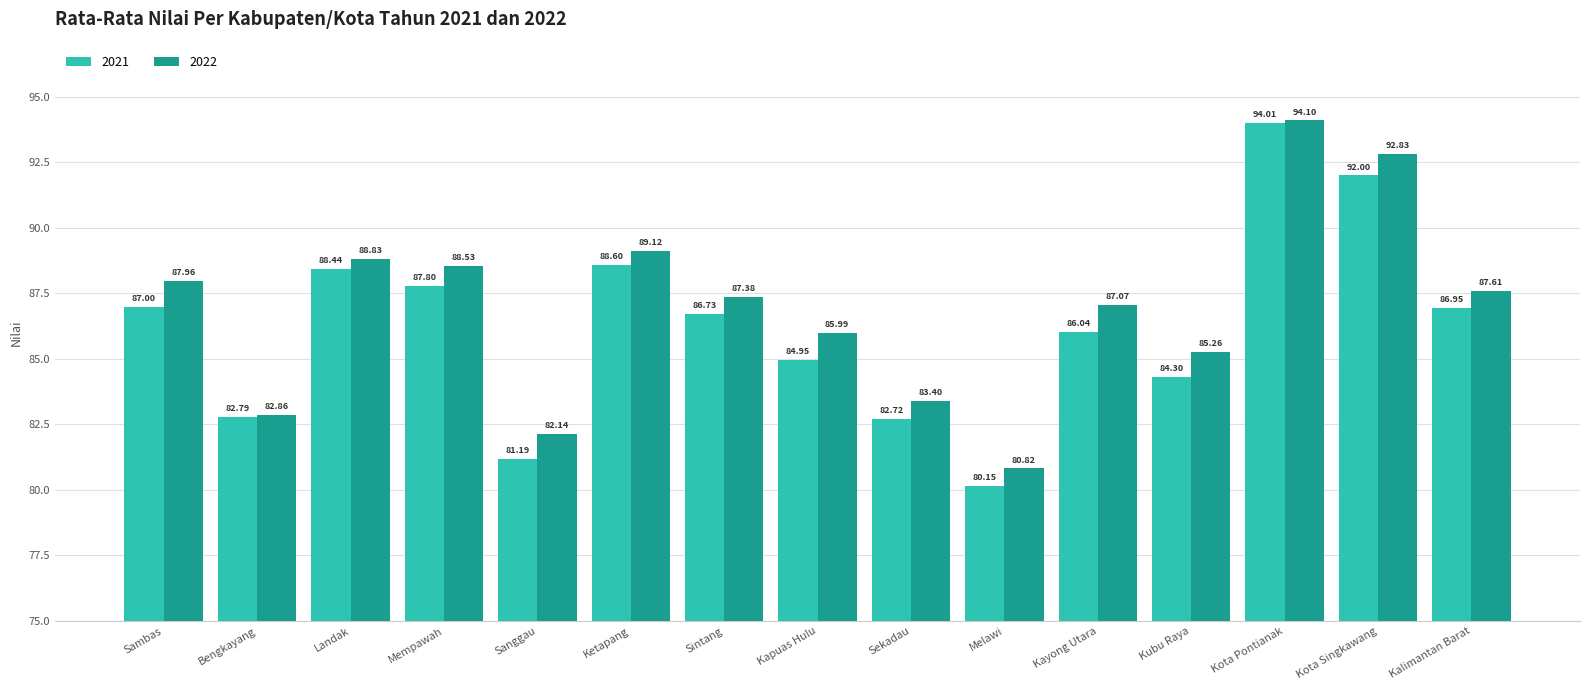

Reading left to right, what are all the values shown in this chart?

2021: Sambas=87.0	Bengkayang=82.8	Landak=88.4	Mempawah=87.8	Sanggau=81.2	Ketapang=88.6	Sintang=86.7	Kapuas Hulu=85.0	Sekadau=82.7	Melawi=80.2	Kayong Utara=86.0	Kubu Raya=84.3	Kota Pontianak=94.0	Kota Singkawang=92.0	Kalimantan Barat=87.0
2022: Sambas=88.0	Bengkayang=82.9	Landak=88.8	Mempawah=88.5	Sanggau=82.1	Ketapang=89.1	Sintang=87.4	Kapuas Hulu=86.0	Sekadau=83.4	Melawi=80.8	Kayong Utara=87.1	Kubu Raya=85.3	Kota Pontianak=94.1	Kota Singkawang=92.8	Kalimantan Barat=87.6